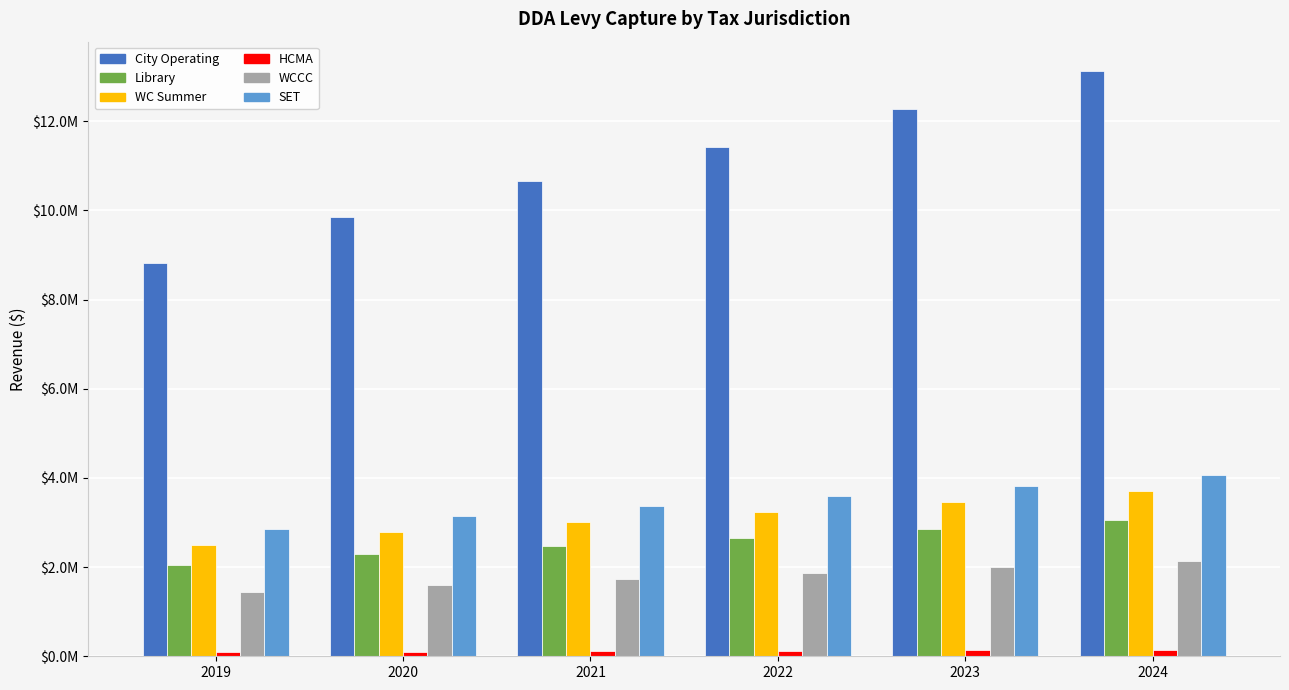

Rank the series at 2021 from highest to lowest value.

City Operating, SET, WC Summer, Library, WCCC, HCMA